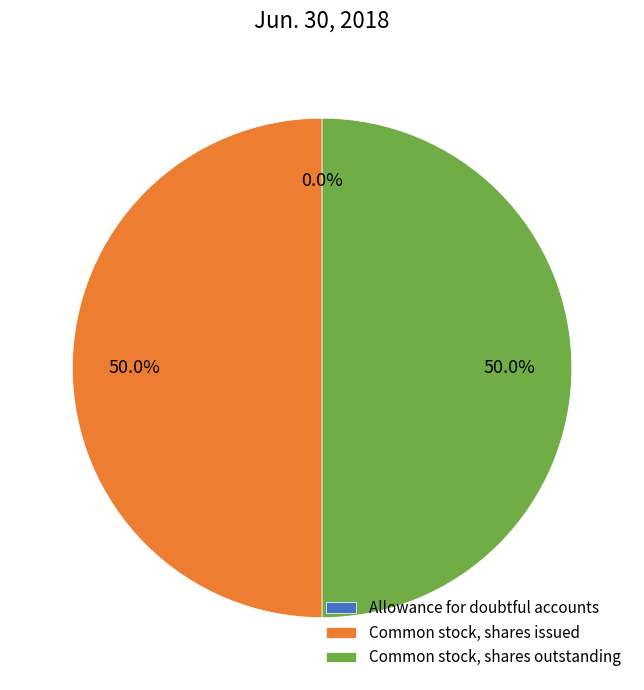

What percentage is NOT represented by Common stock, shares issued?

50.0%